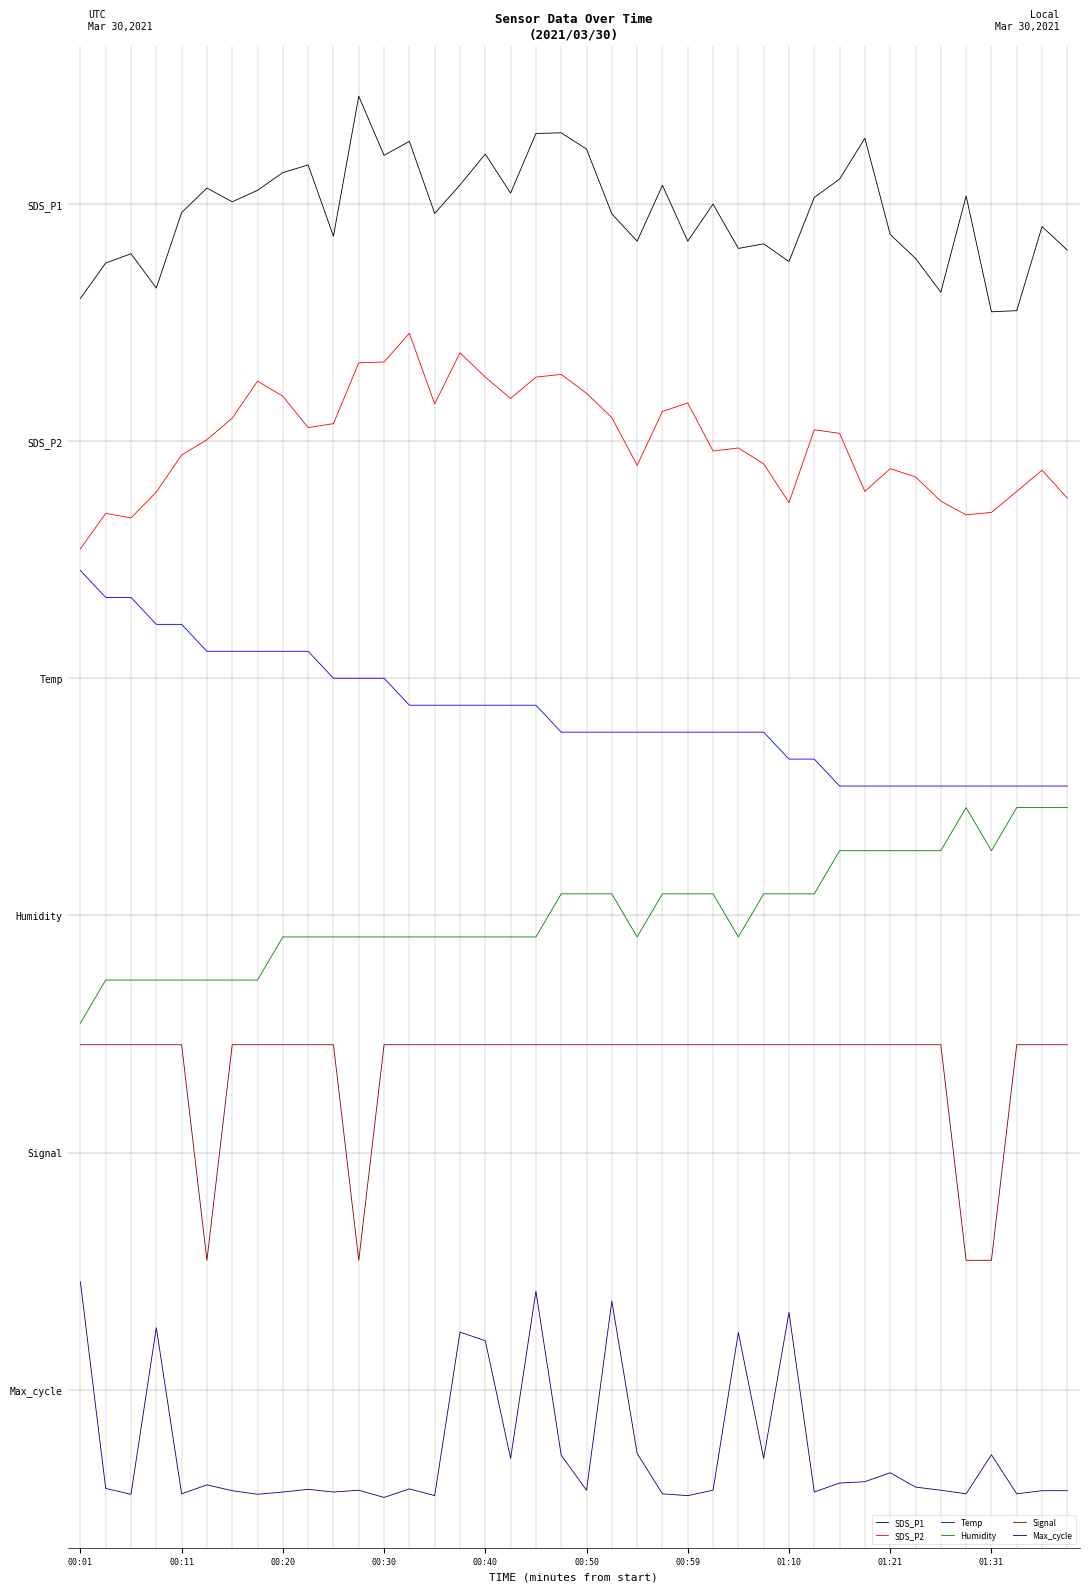

At how many categories does at least one series exceed -10?

40